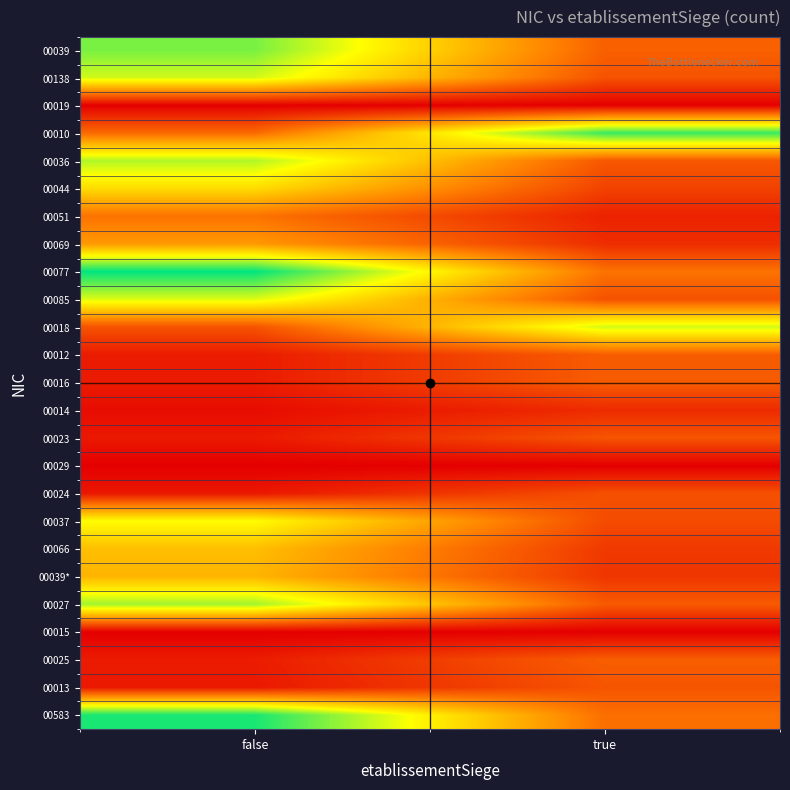

Reading right to left, extract all data points from this chart.

00039: true=1.0	false=3.2
00138: true=0.8	false=2.8
00019: true=0.0	false=0.0
00010: true=3.5	false=1.1
00036: true=0.9	false=2.9
00044: true=0.7	false=2.2
00051: true=0.3	false=1.1
00069: true=0.5	false=1.5
00077: true=1.1	false=3.8
00085: true=0.8	false=2.7
00018: true=2.8	false=0.8
00012: true=0.9	false=0.3
00016: true=0.9	false=0.3
00014: true=0.4	false=0.1
00023: true=0.8	false=0.3
00029: true=0.0	false=0.0
00024: true=0.8	false=0.2
00037: true=0.8	false=2.5
00066: true=0.6	false=1.9
00039*: true=0.5	false=1.8
00027: true=0.9	false=3.0
00015: true=0.0	false=0.0
00025: true=0.9	false=0.3
00013: true=0.8	false=0.3
00583: true=1.1	false=3.7